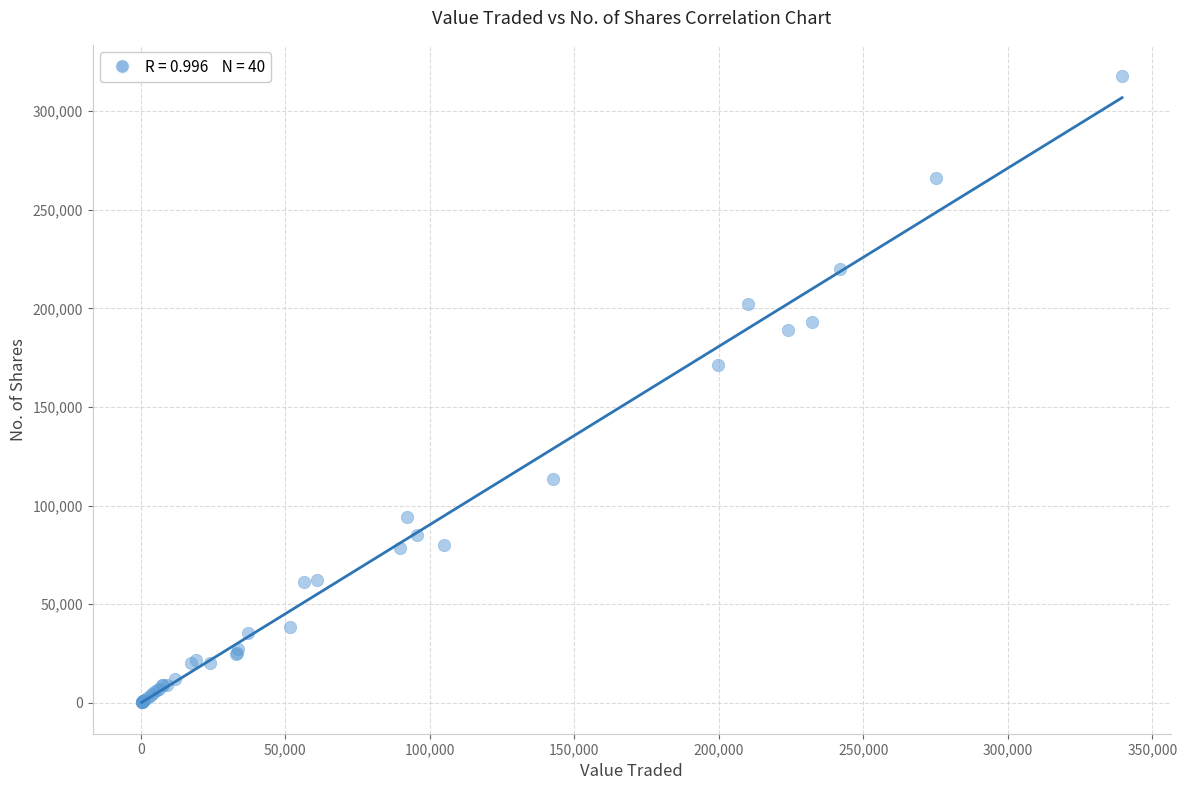

What Y value in the scatter plot is closest to 159017?

171221